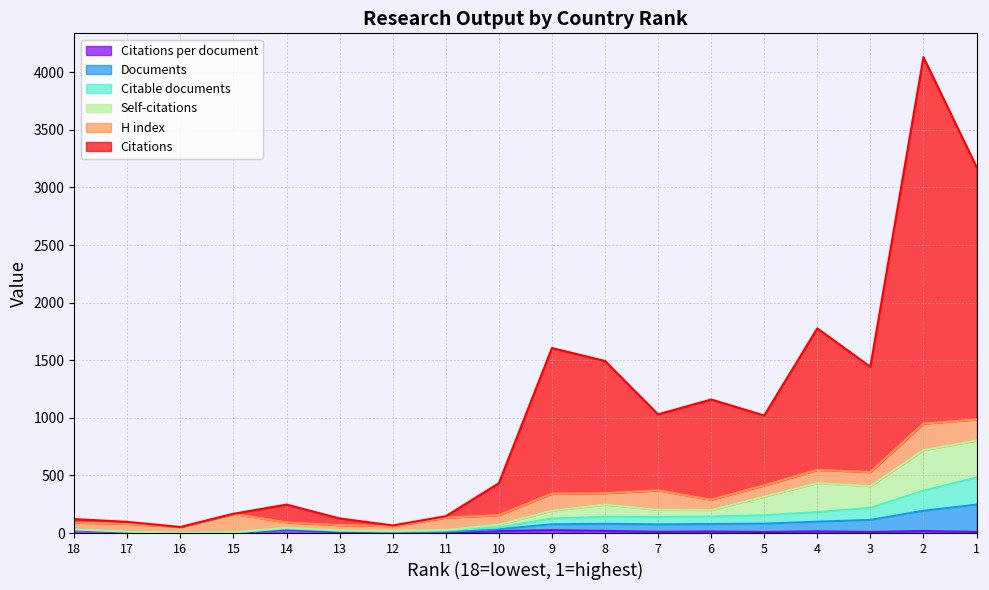

Does the chart display data point markers on the line(s)?

No